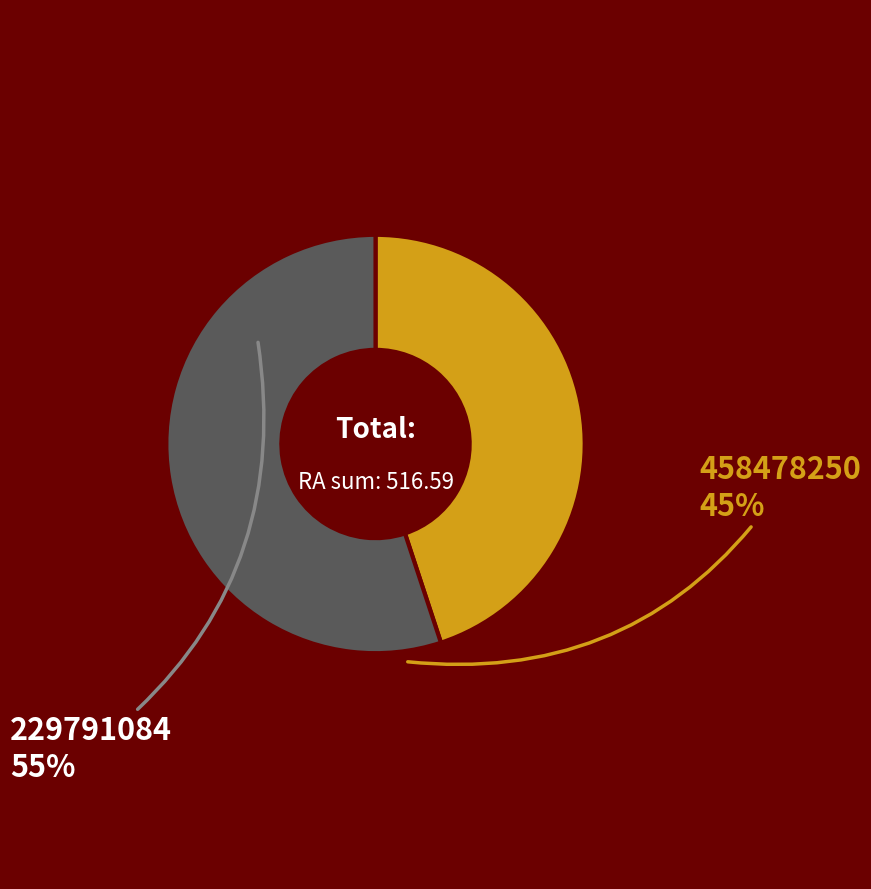

Combined, do 229791084 and 458478250 account for over 50%?

Yes